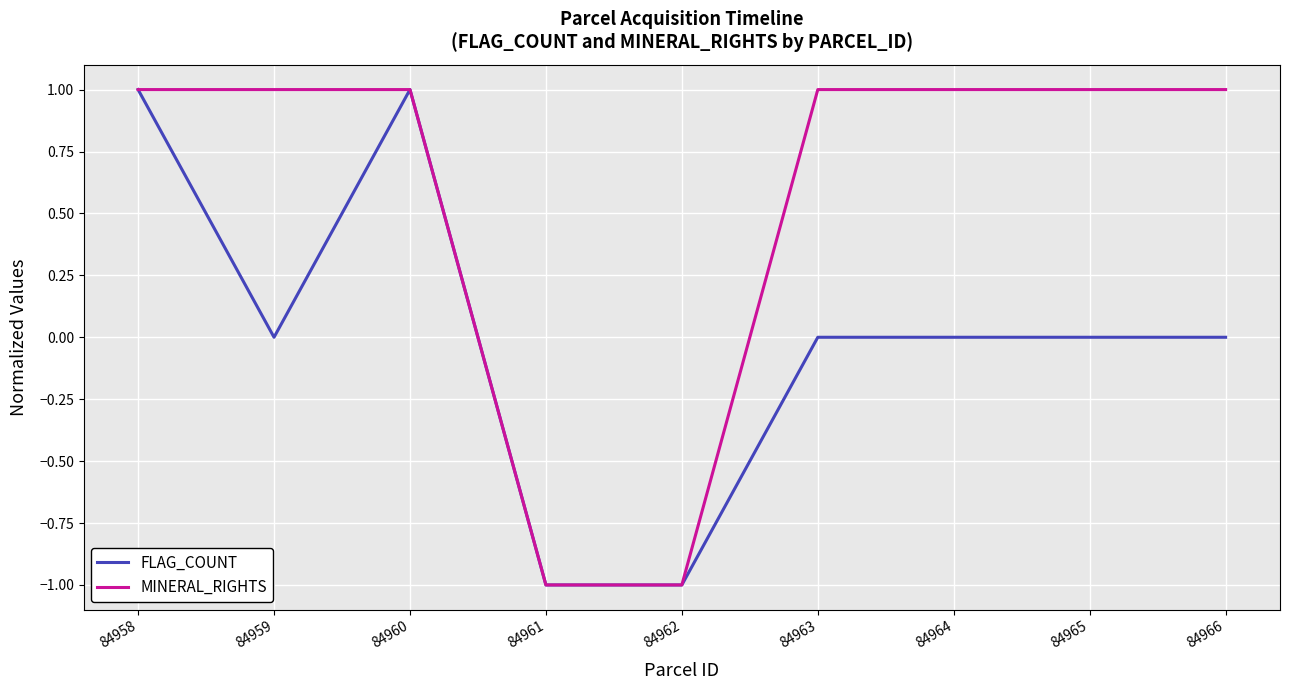

What is the maximum value for MINERAL_RIGHTS?

1